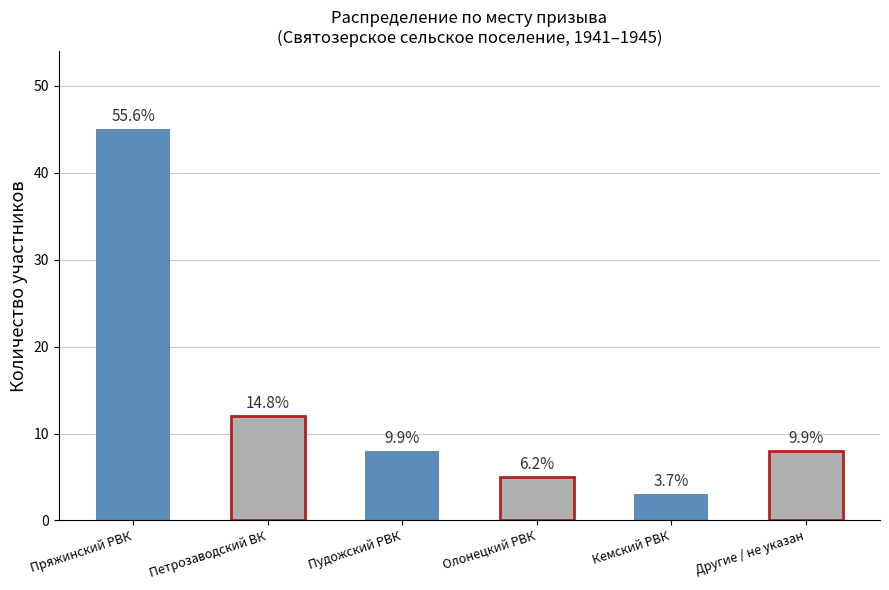

Are the bars horizontal?

No